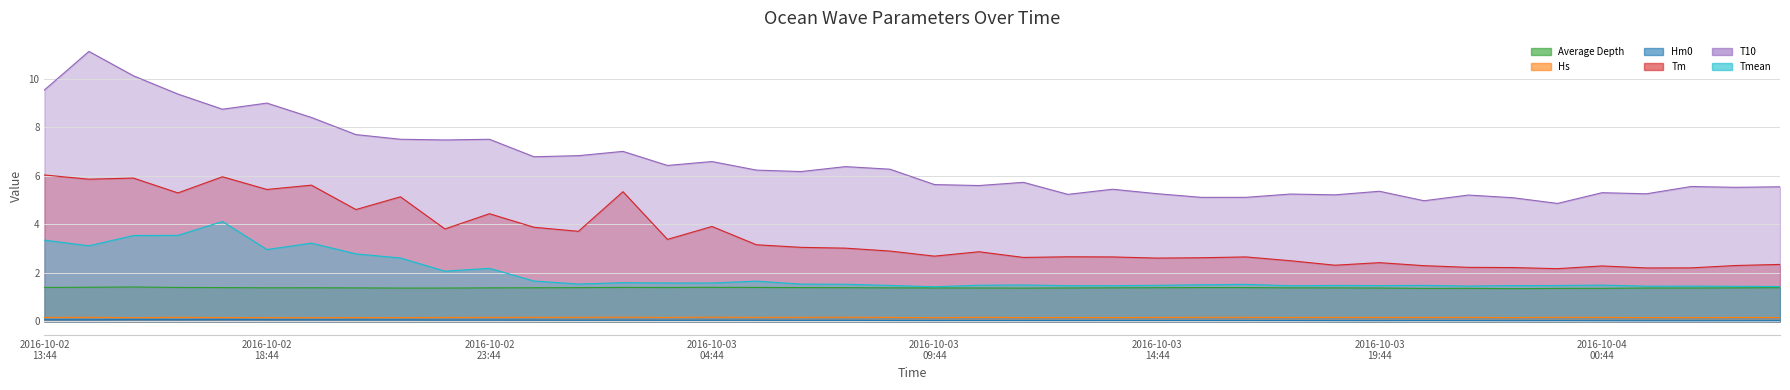

At which label is Hm0 closest to 0?

2016-10-04 01:44